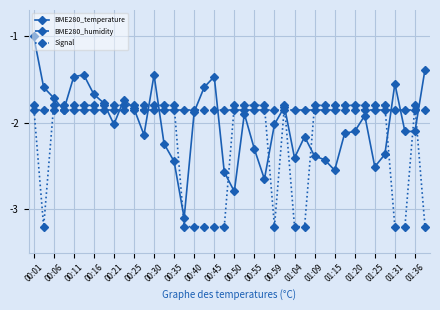

What is the smallest value displayed?

-3.2